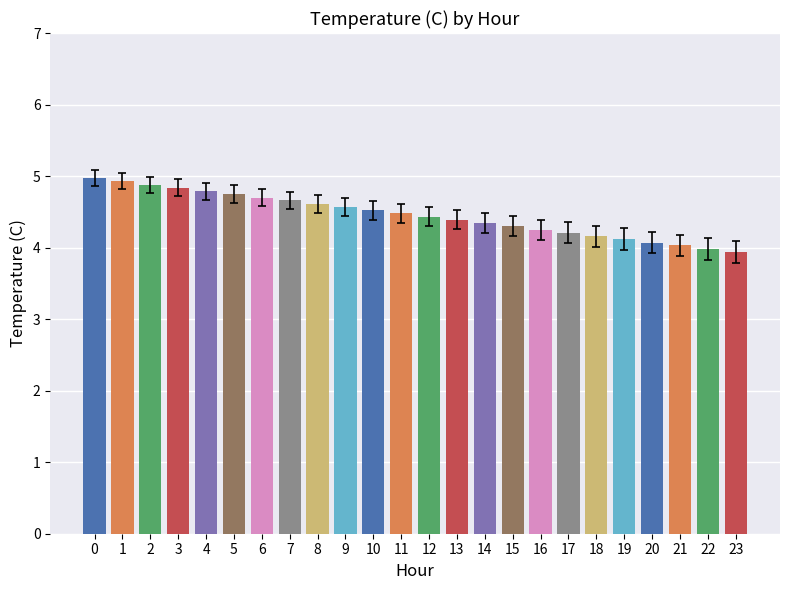

Approximately how many times larger is the value at 0 compared to 19?

1.2